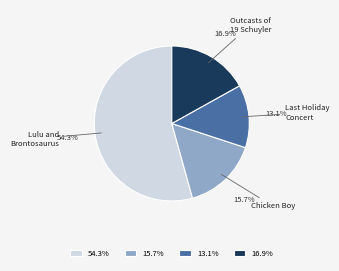

Count the number of slices in the pie.

4